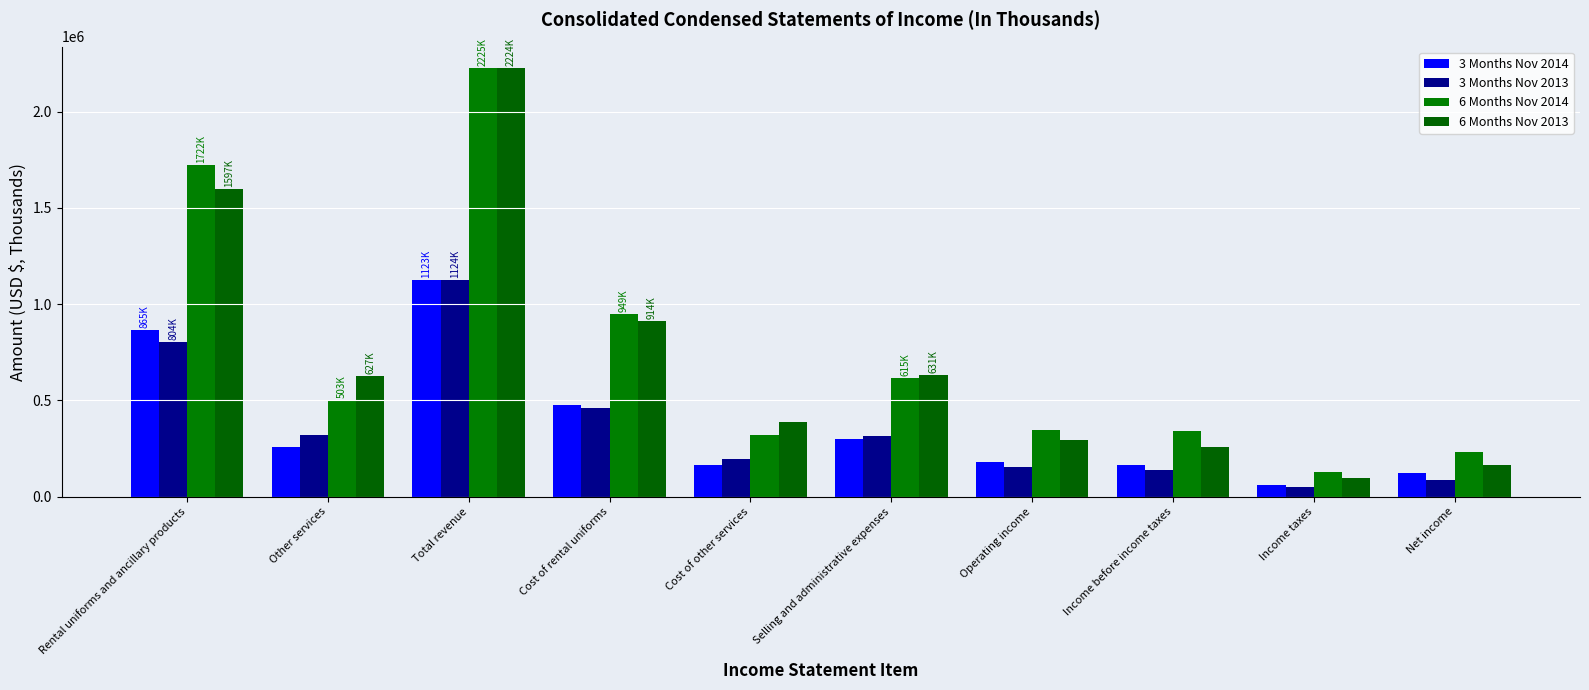

Which category has the lowest value across all series?

Income taxes